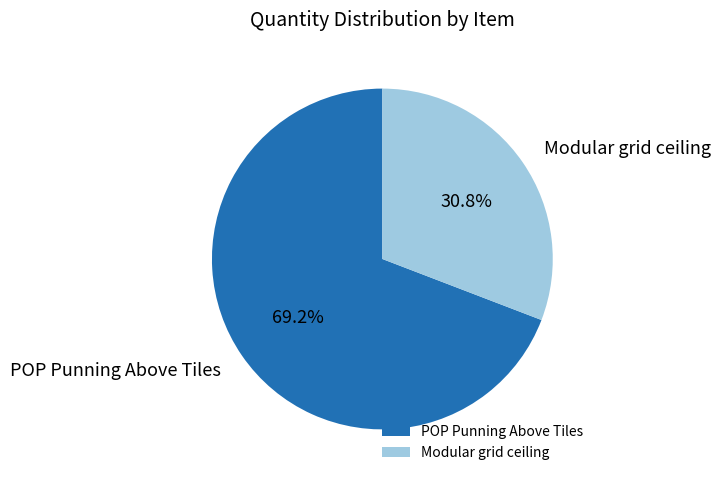

To the nearest percent, what is the combined percentage of POP Punning Above Tiles and Modular grid ceiling?

100%